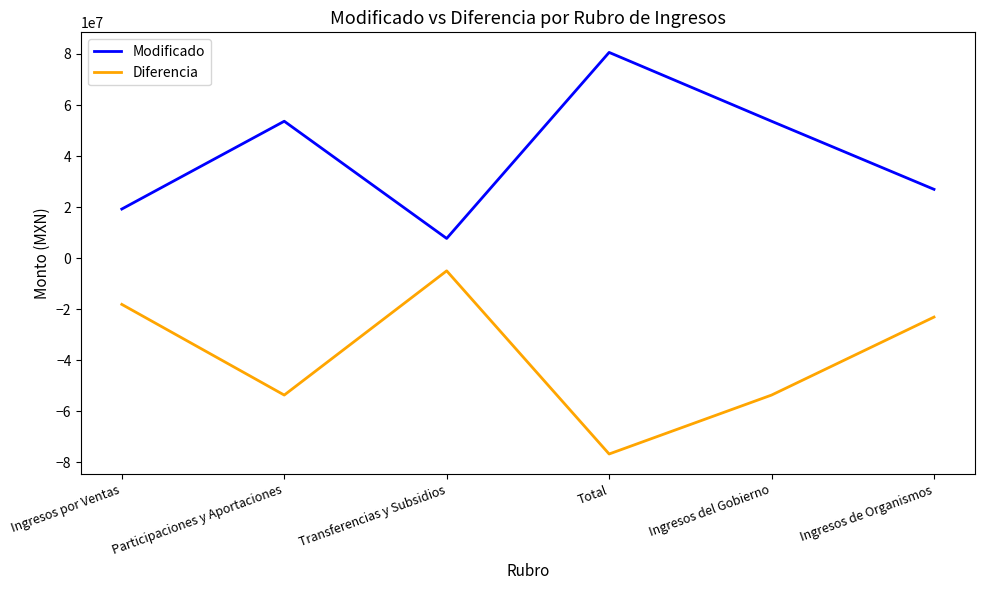

How many lines are shown in the chart?

2